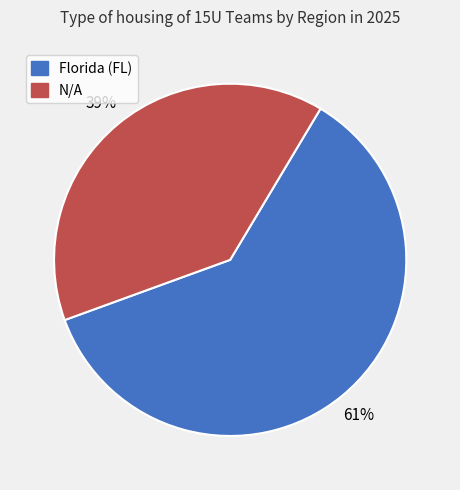

Which slice is the smallest?

N/A